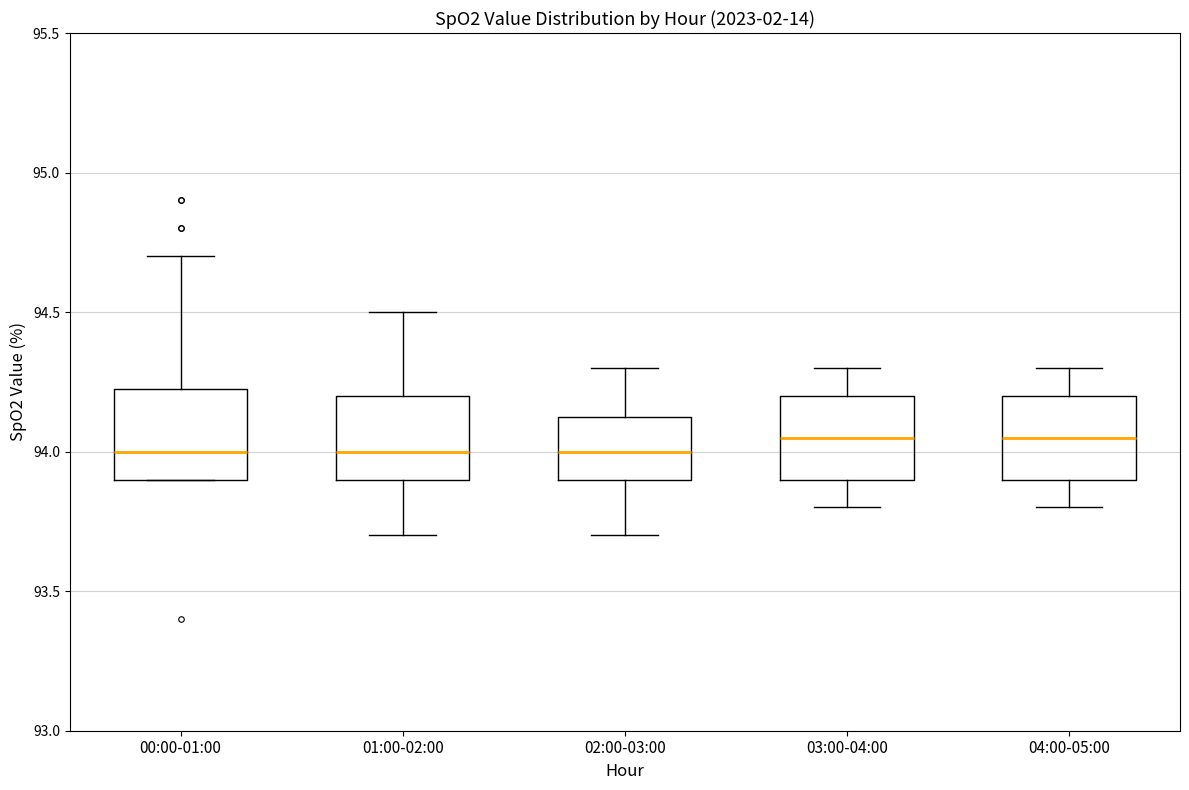

Reading left to right, read every box against the y-axis: the position of its median line, the range the box covers, and the ends of its whiskers. The values are not printed on the chart, so give them approximately, as read against the axis.

00:00-01:00: median 94.00, box 93.90 to 94.25, whiskers 93.90 to 94.70
01:00-02:00: median 94.00, box 93.90 to 94.20, whiskers 93.70 to 94.50
02:00-03:00: median 94.00, box 93.90 to 94.15, whiskers 93.70 to 94.30
03:00-04:00: median 94.05, box 93.90 to 94.20, whiskers 93.80 to 94.30
04:00-05:00: median 94.05, box 93.90 to 94.20, whiskers 93.80 to 94.30